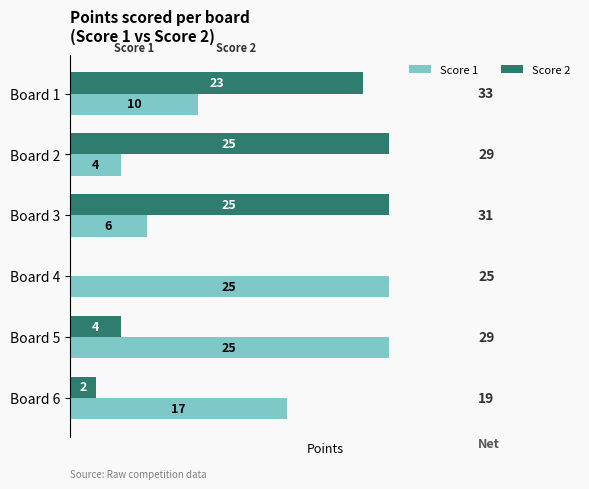

Is it true that Score 1 equals 10 at Board 6?

False